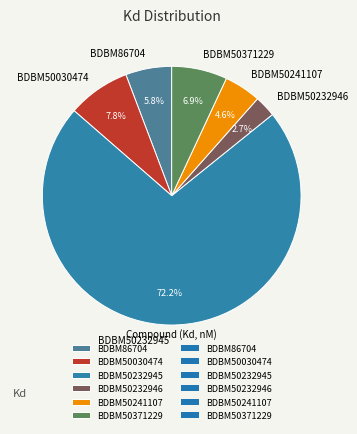

Between BDBM50030474 and BDBM50371229, which is larger?

BDBM50030474